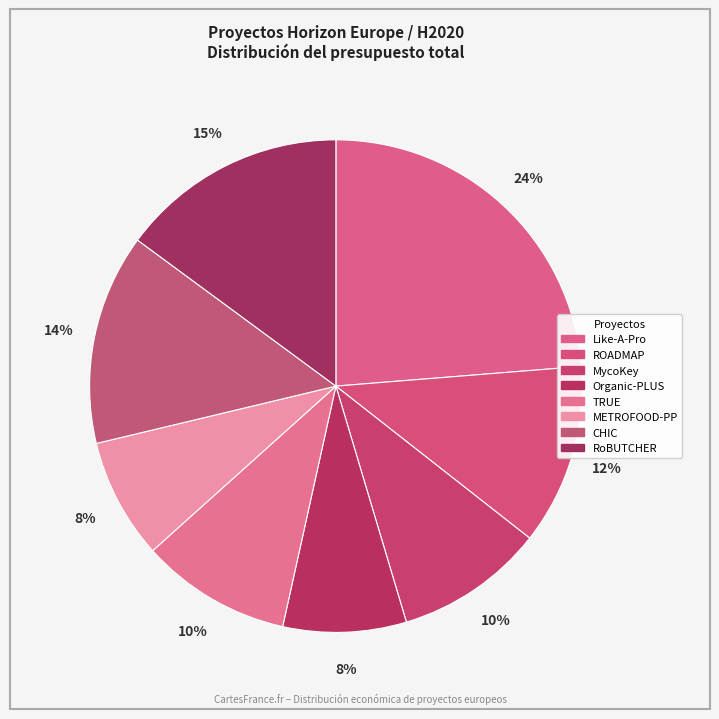

How many segments does this pie chart have?

8